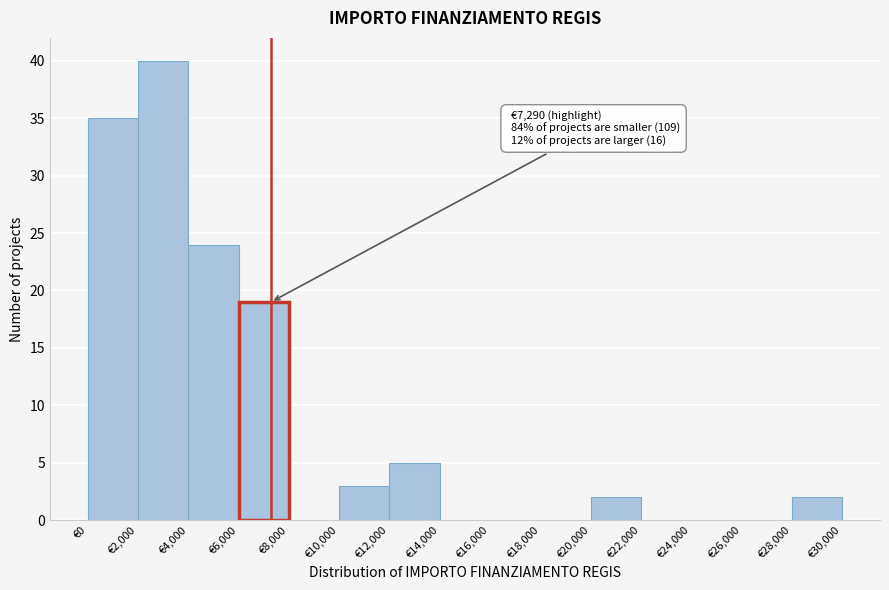

Over which range of the x-axis is the bar tallest?

2000 to 4000